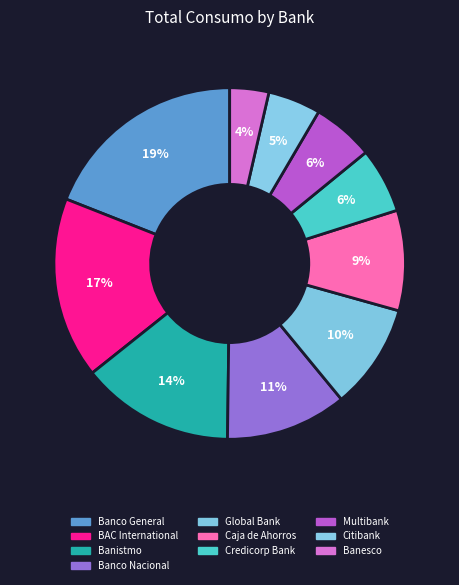

How many segments does this pie chart have?

10